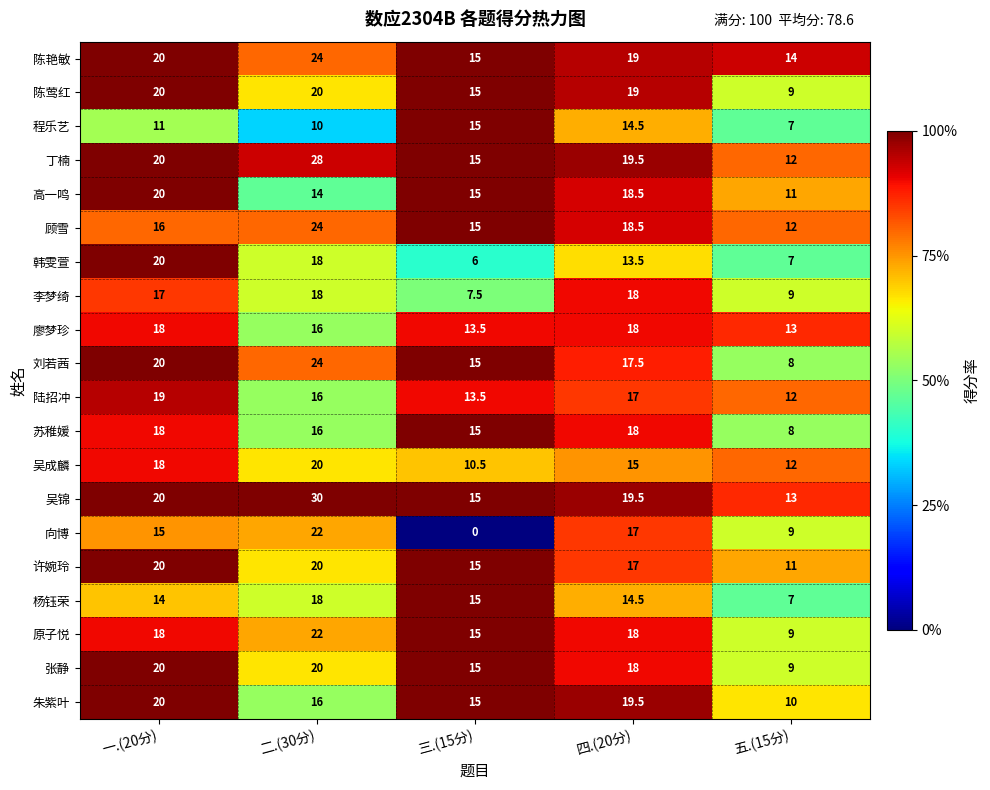

Between 一.(20分) and 五.(15分), which series saw the biggest shift?

韩雯萱